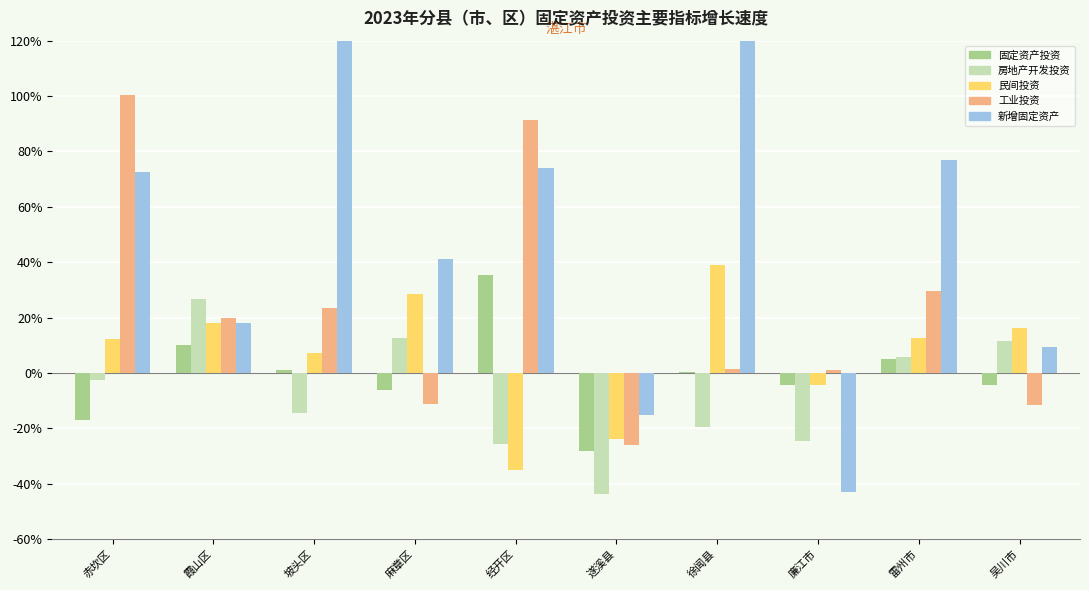

What are all the series names shown in the legend?

固定资产投资, 房地产开发投资, 民间投资, 工业投资, 新增固定资产